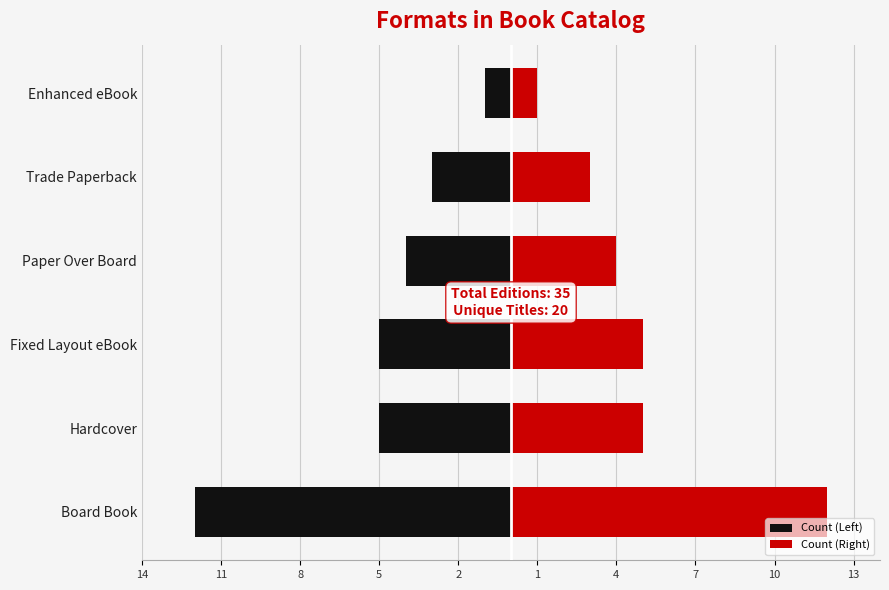

What is the difference between the Count (Left) values at Board Book and Paper Over Board?

8